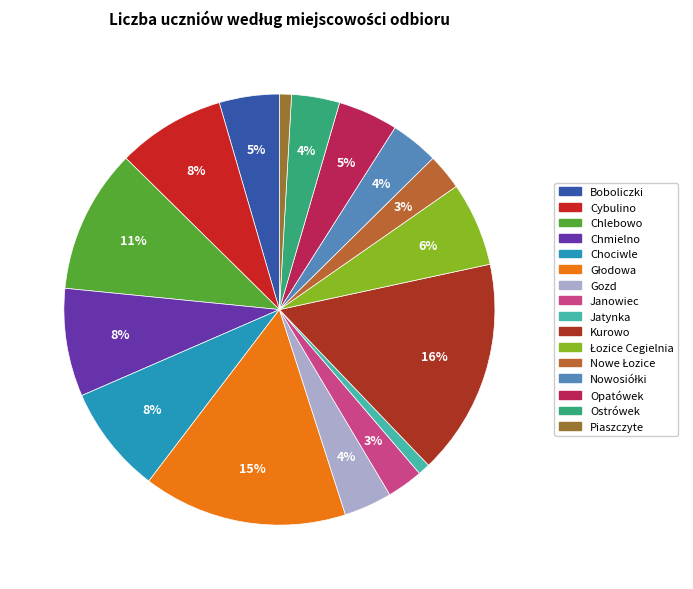

Is Gozd the majority of the pie?

No